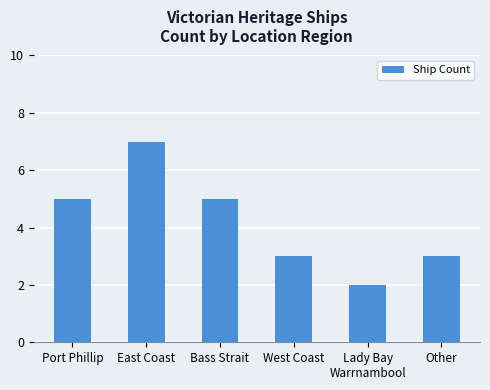

What is the label of the 4th bar from the left?

West Coast